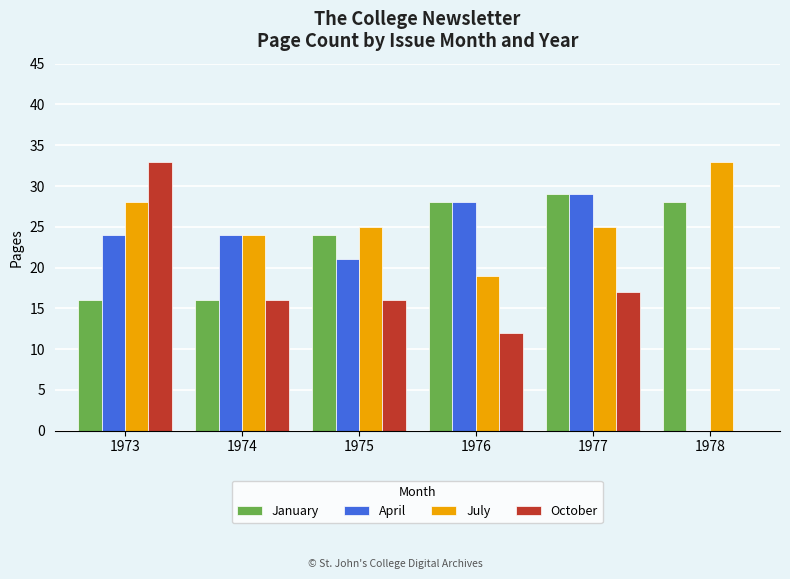

The value of January at 1975 is 24. True or false?

True